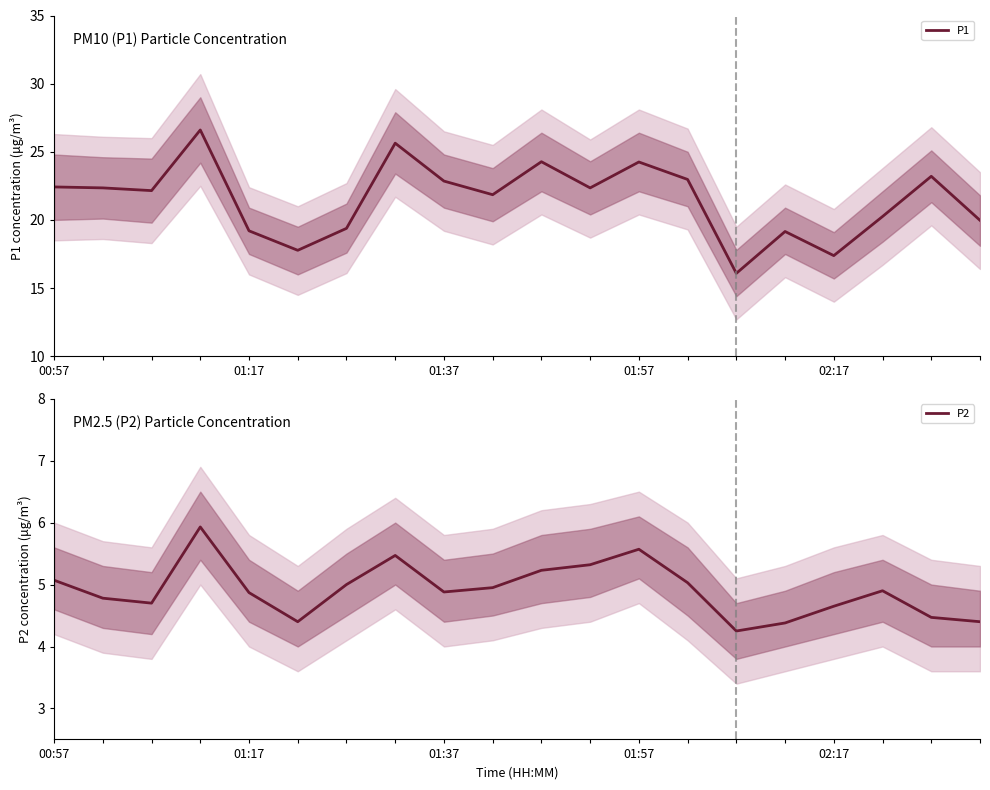

Reading right to left, transcribe all the data shown in this chart.

P1: 20.0	23.2	20.2	17.4	19.1	16.1	23.0	24.2	22.4	24.3	21.9	22.9	25.6	19.4	17.8	19.2	26.6	22.1	22.4	22.4
P2: 4.4	4.5	4.9	4.7	4.4	4.2	5.0	5.6	5.3	5.2	5.0	4.9	5.5	5.0	4.4	4.9	5.9	4.7	4.8	5.1